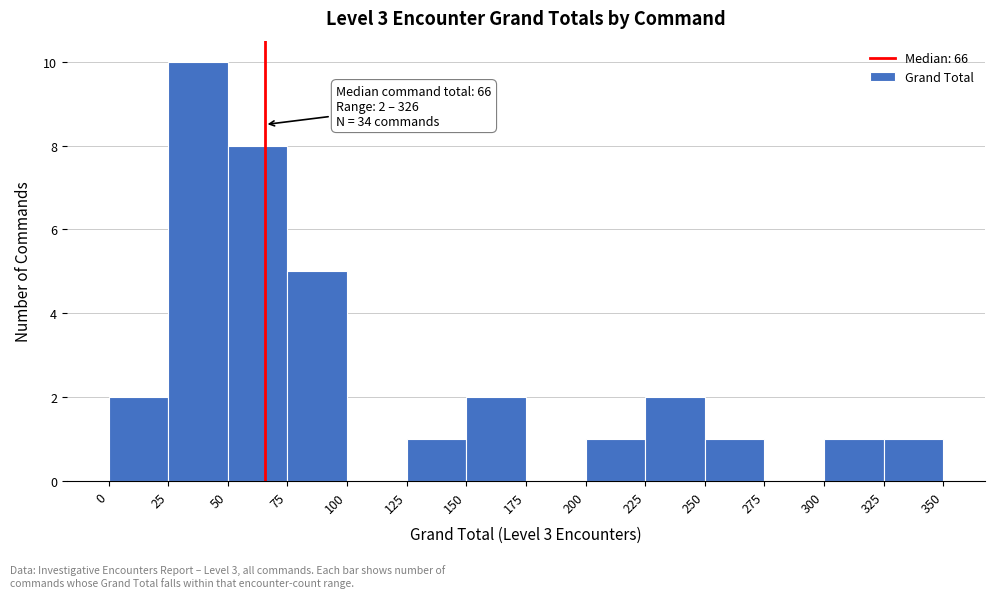

Which range on the x-axis has the tallest bar?

25 to 50